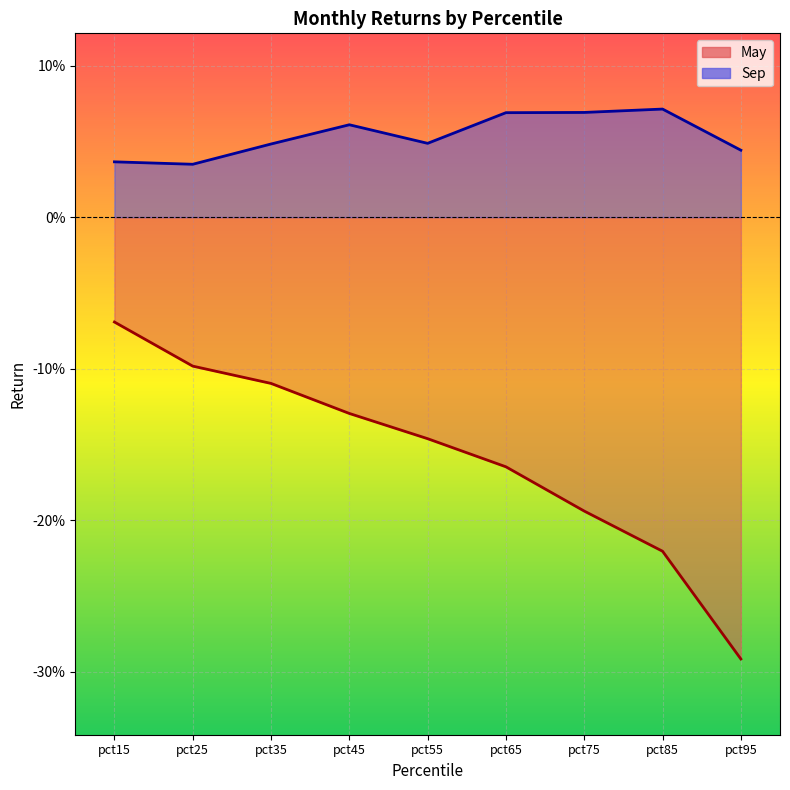

True or false: May and Sep cross at least once.

False